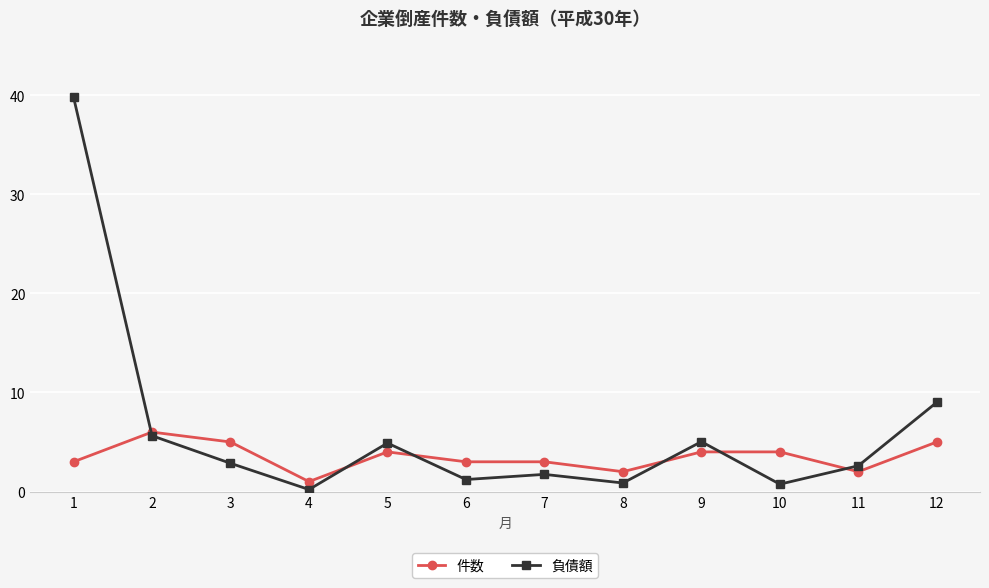

What is the total value across all series at 1?

42.8